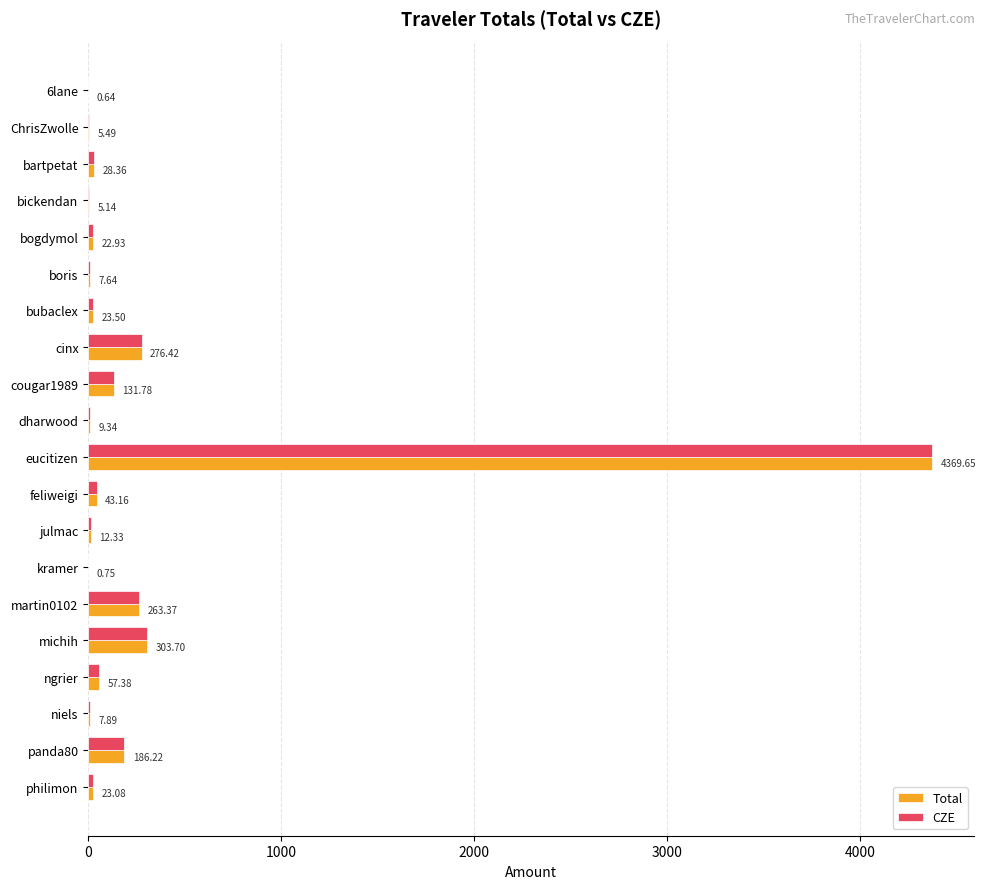

What is the sum of all CZE values?

5778.8